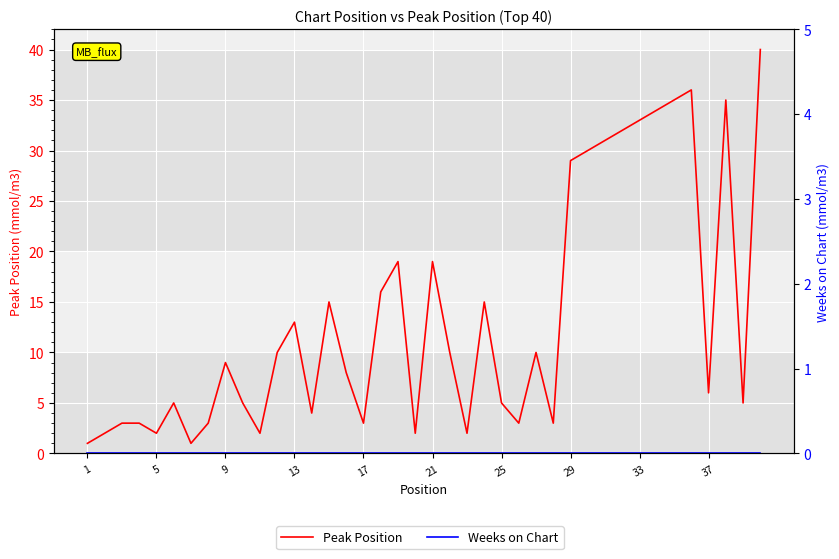

Which category has the highest value in the Weeks on Chart series?

1